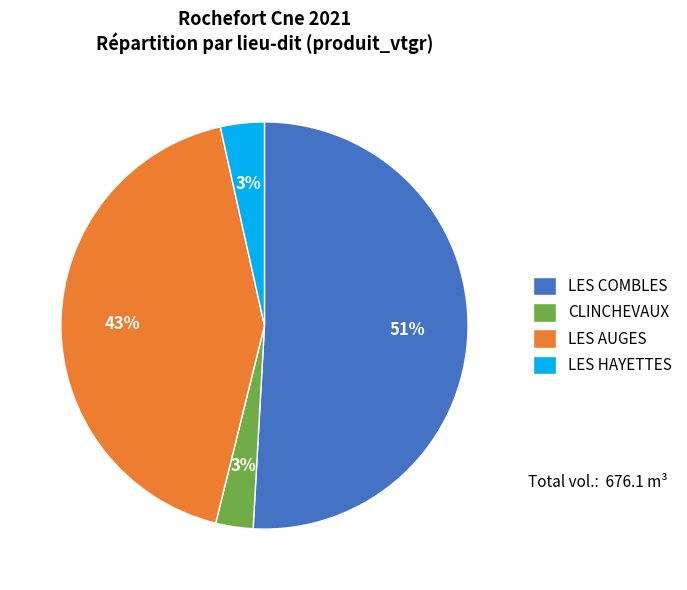

Between LES HAYETTES and LES AUGES, which is larger?

LES AUGES